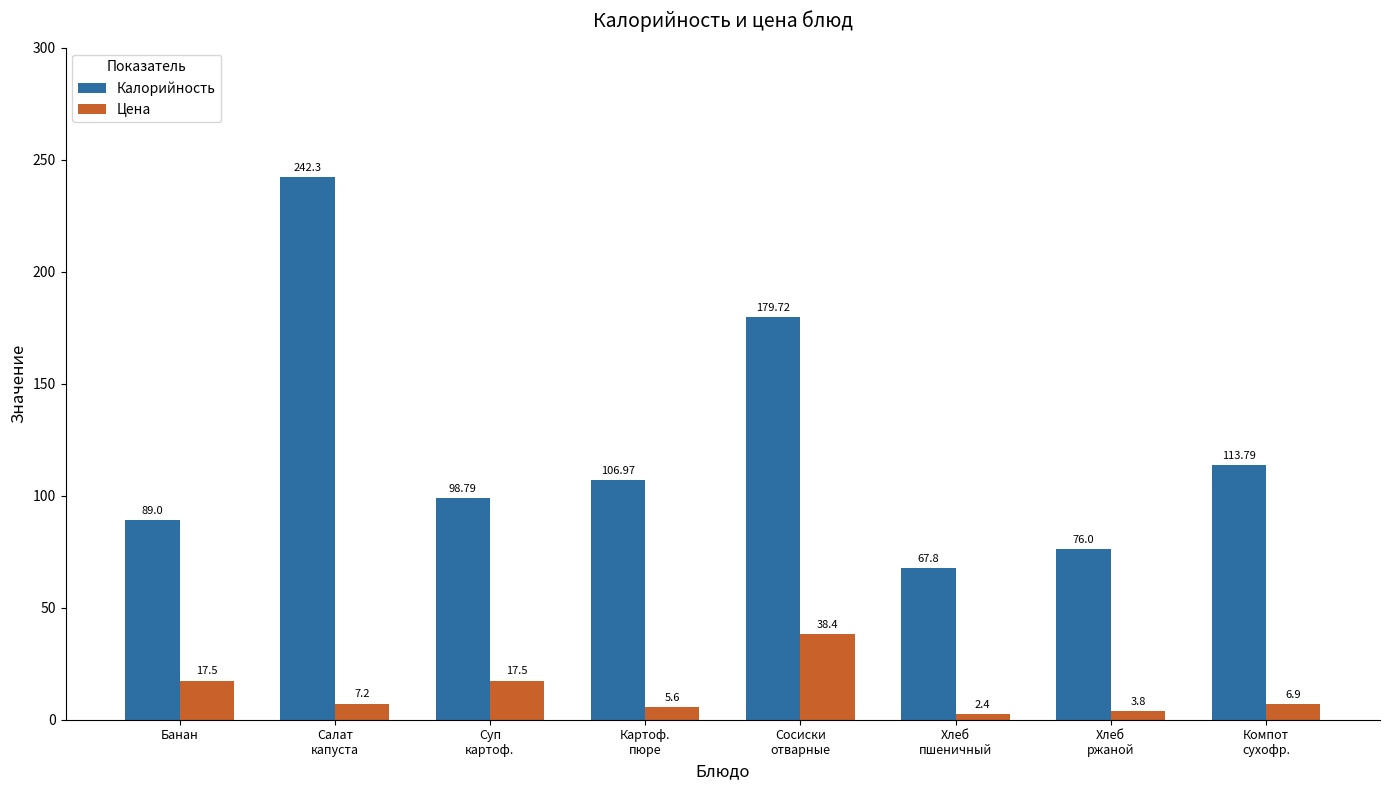

Is the value of Цена at Хлеб
пшеничный greater than the value of Калорийность at Банан?

No